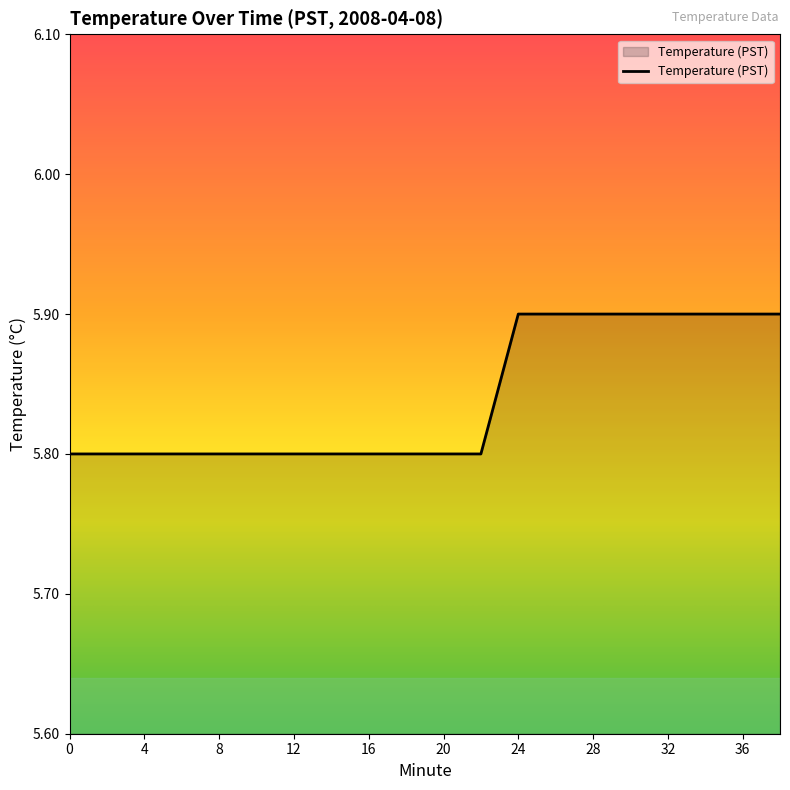

What is the minimum value shown in the chart?

5.8